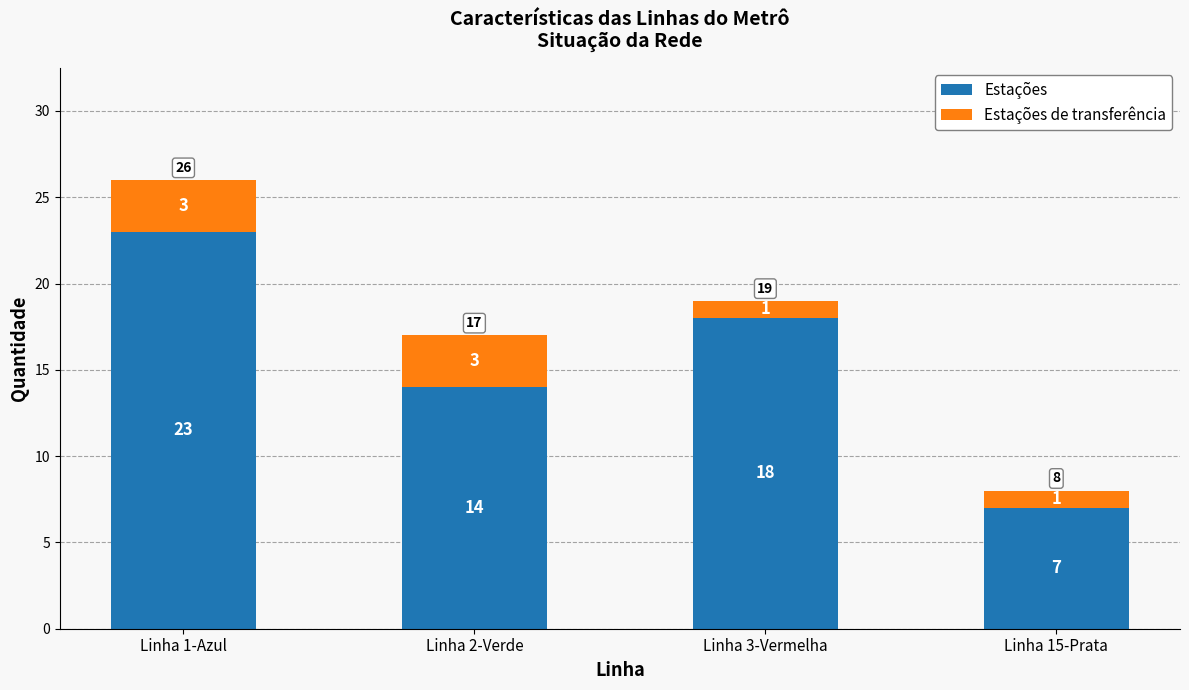

At which category is the sum across all series the highest?

Linha 1-Azul